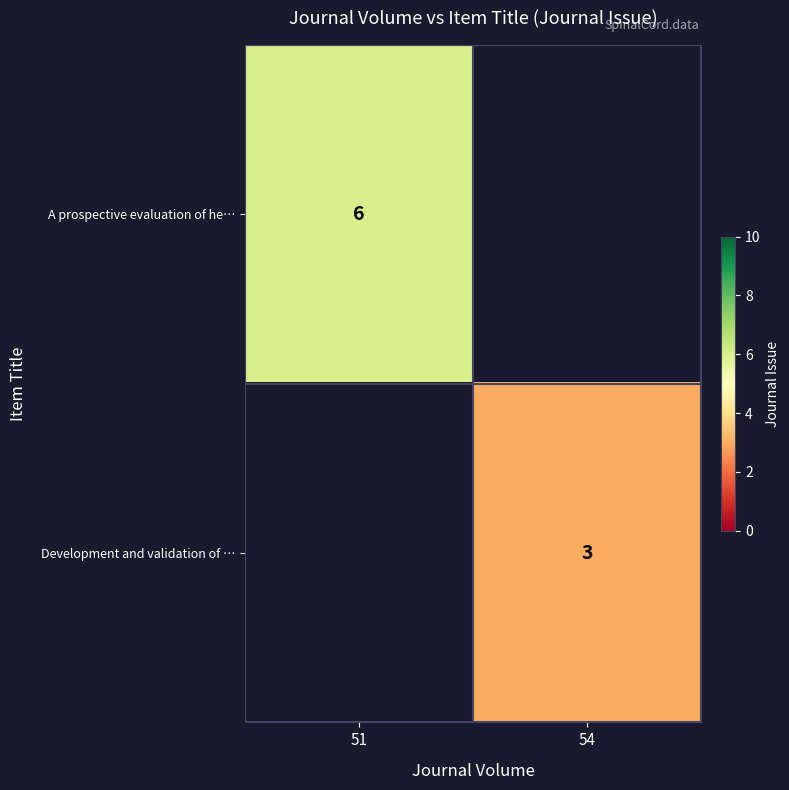

Count the number of data series in this chart.

2